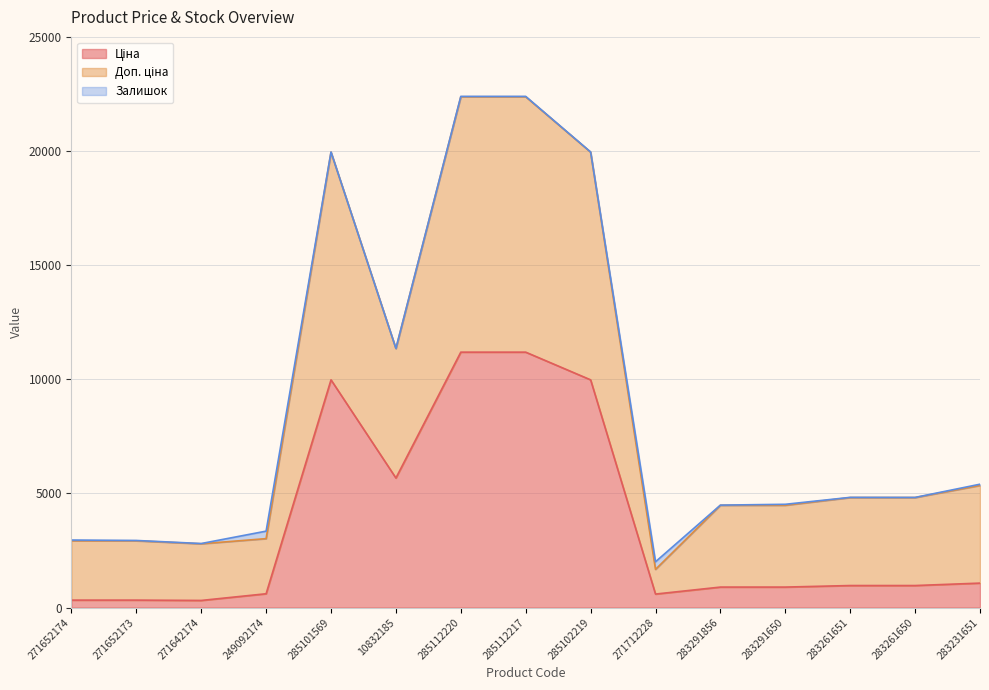

Is the value of Доп. ціна at 283231651 greater than the value of Ціна at 283261651?

Yes